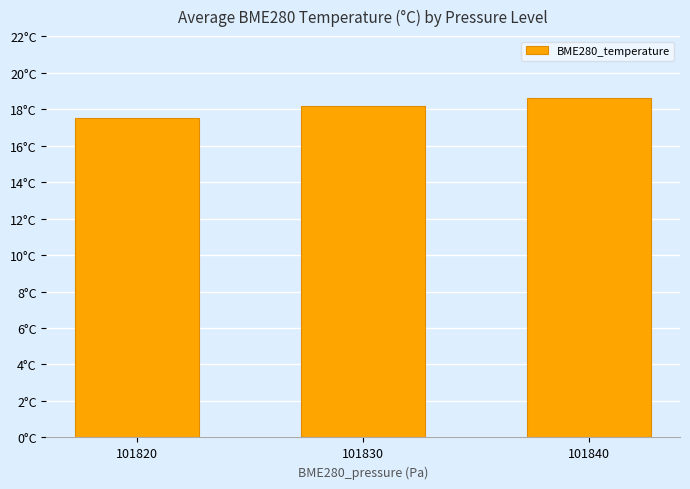

Reading left to right, extract all data points from this chart.

101820=17.5	101830=18.1	101840=18.6